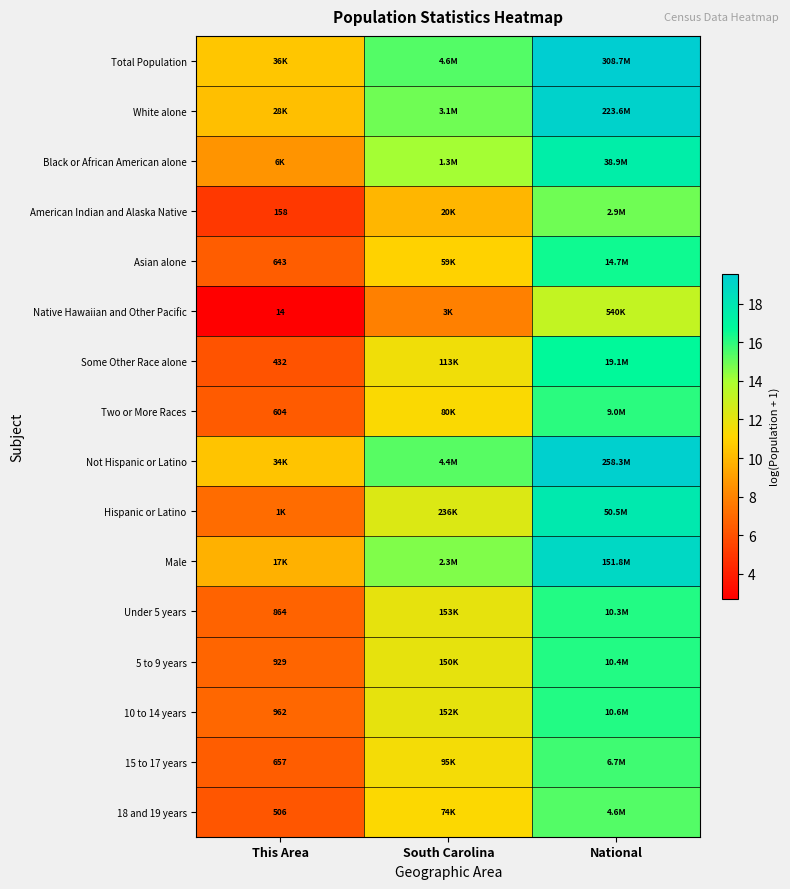

Is the value of 15 to 17 years at This Area greater than the value of Asian alone at This Area?

Yes